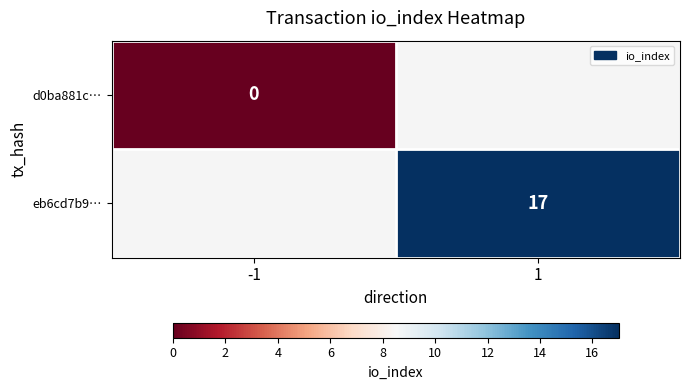

The value of eb6cd7b9… at 1 is 17. True or false?

True